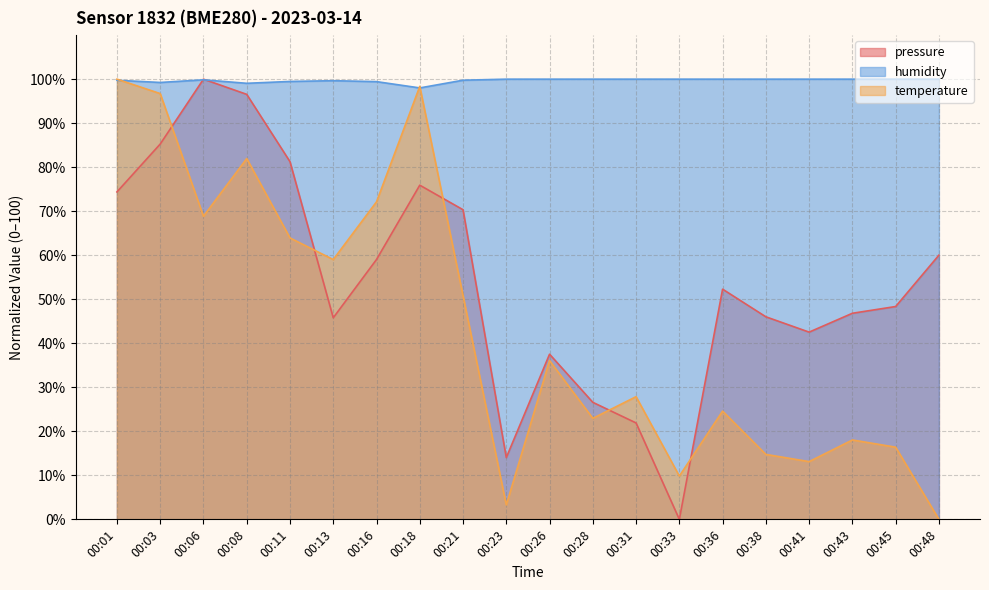

Between 00:41 and 00:23, which is larger?

00:41